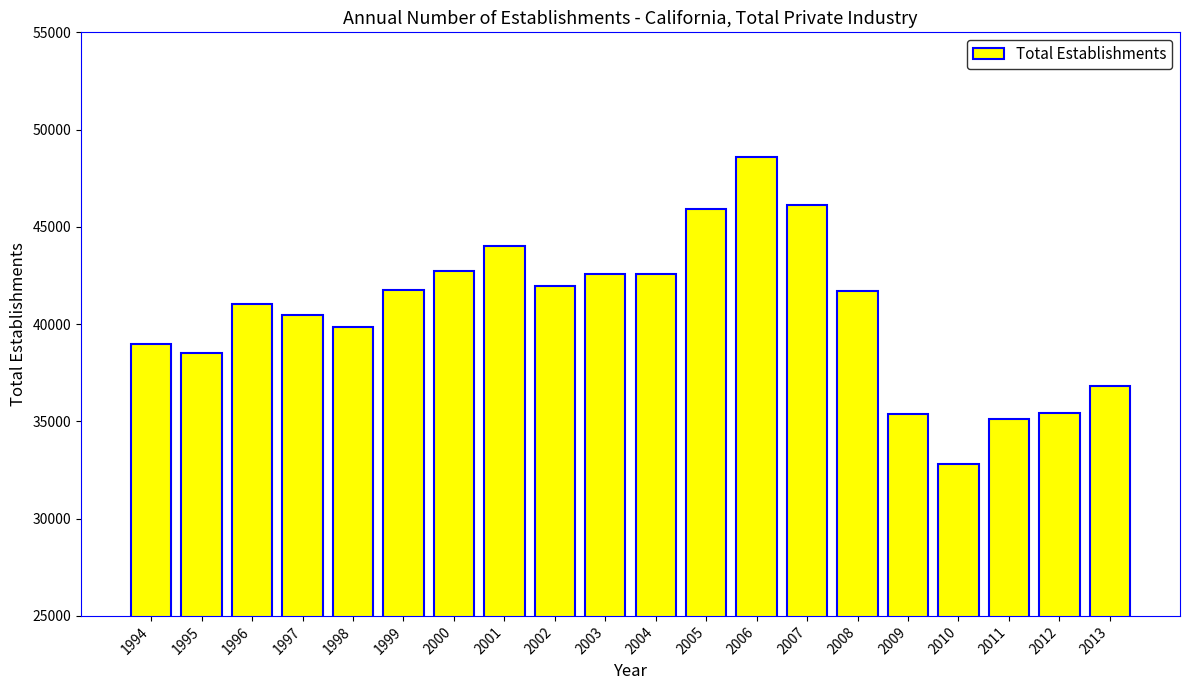

Does the chart contain stacked bars?

No